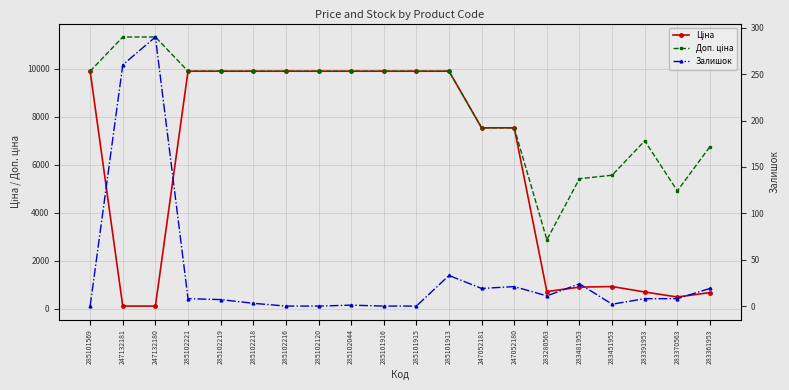

At which category is the sum across all series the highest?

285101913